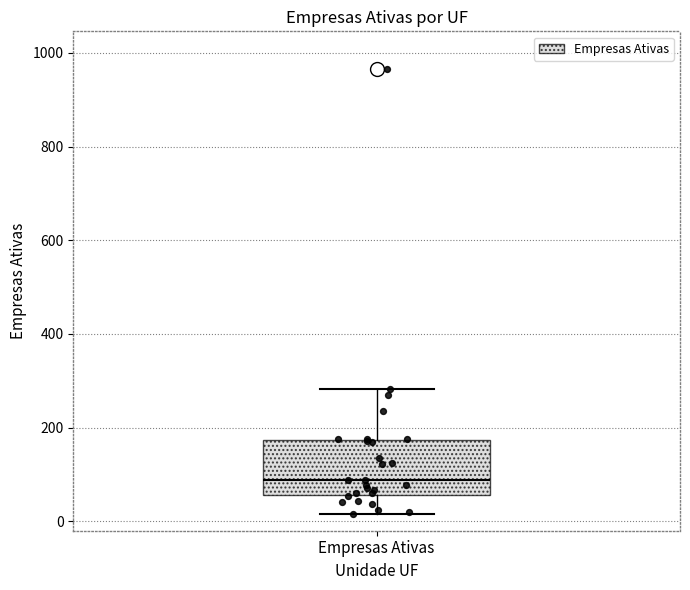

Read this box plot against the y-axis: the position of the median line, the range covered by the box, and the ends of both whiskers. The values are not printed on the chart, so give them approximately, as read against the axis.

median 80, box 60 to 180, whiskers 20 to 280